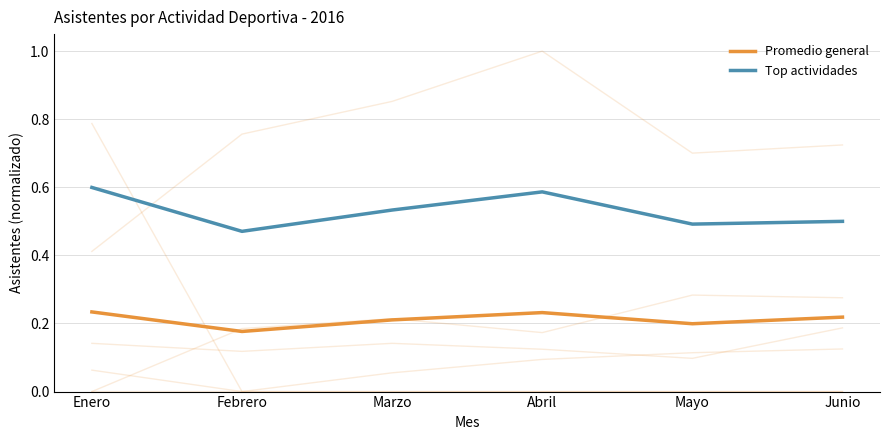

How many data points does each series have?

6